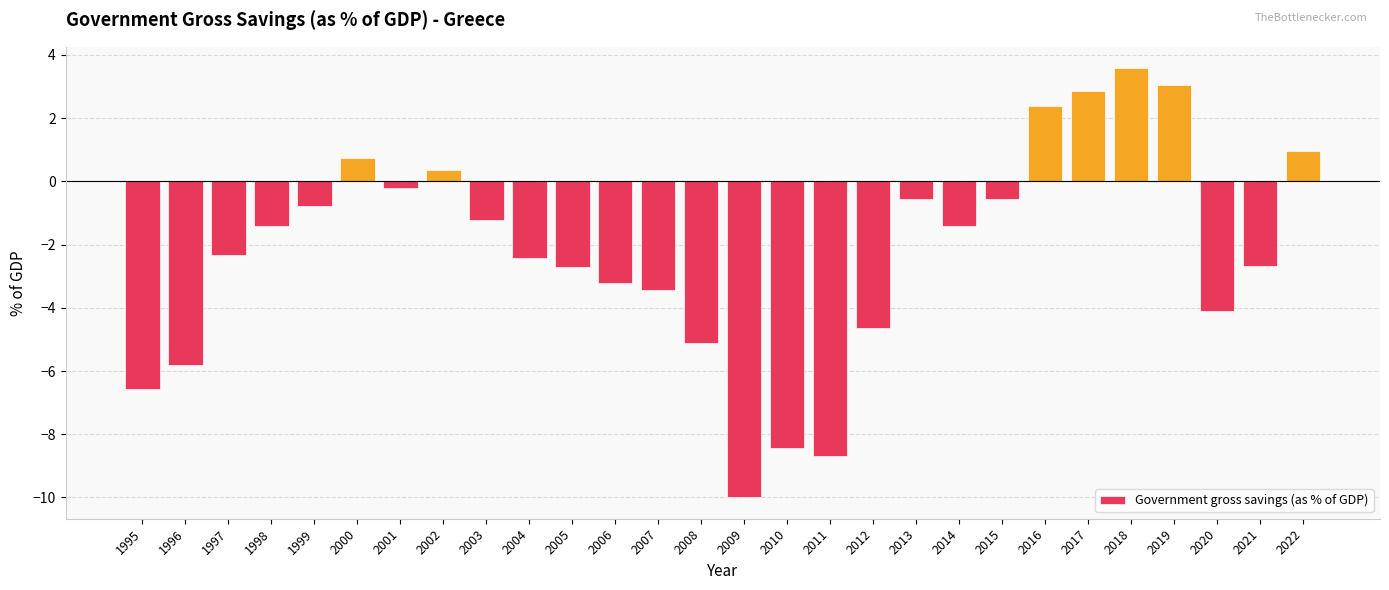

How many negative values are there?

21